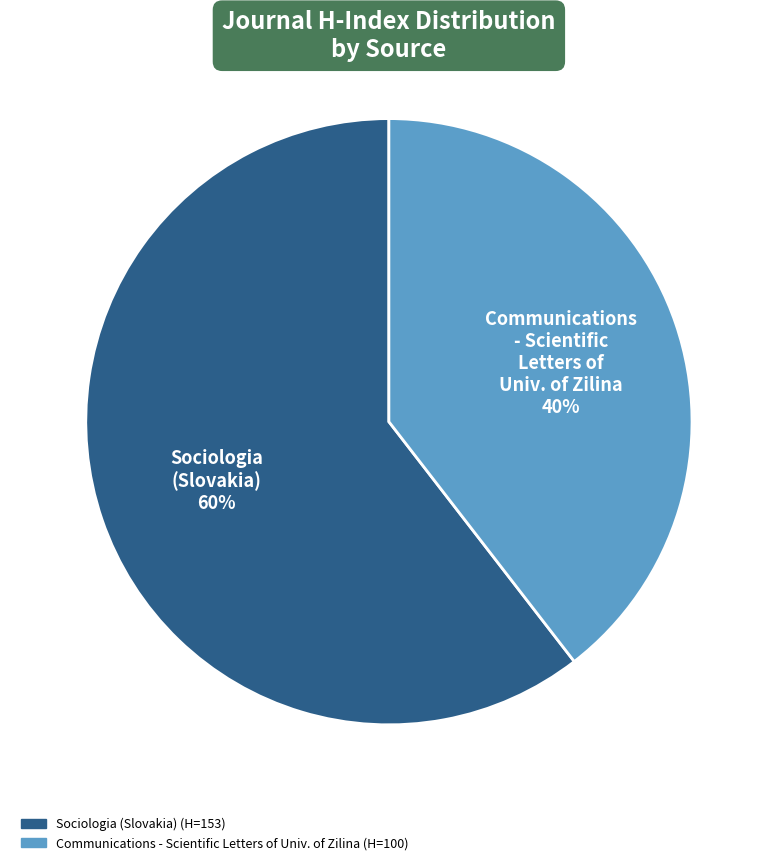

How many slices are in this pie chart?

2